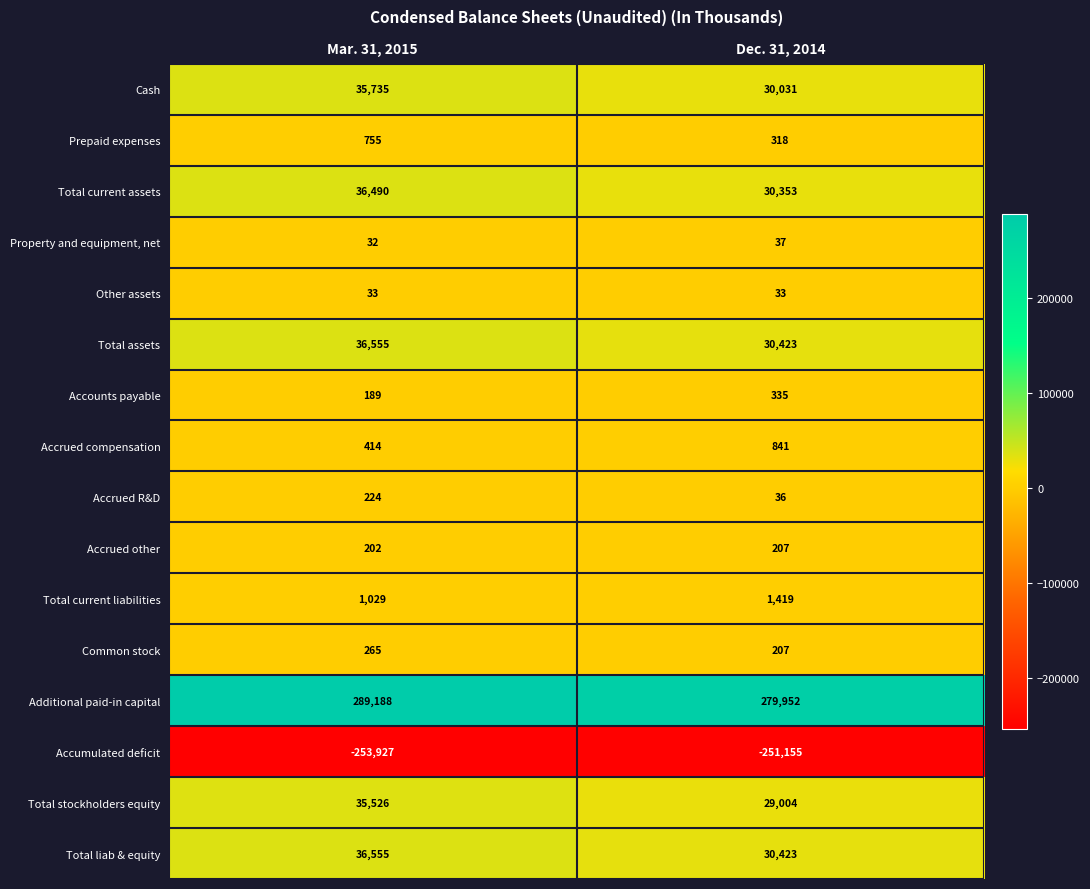

Between Mar. 31, 2015 and Dec. 31, 2014, which series saw the biggest shift?

Additional paid-in capital